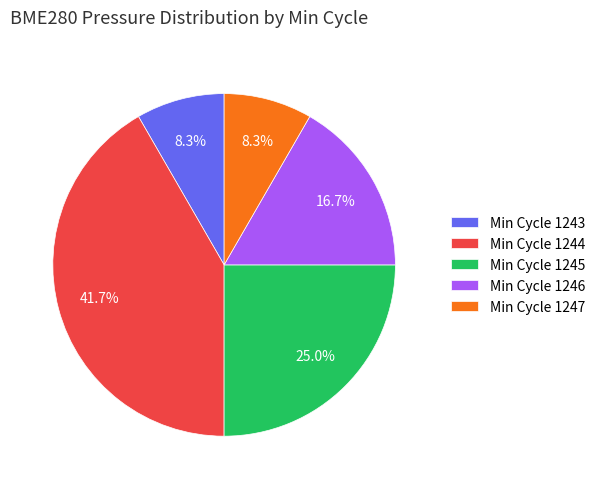

What is the largest slice in the pie chart?

Min Cycle 1244